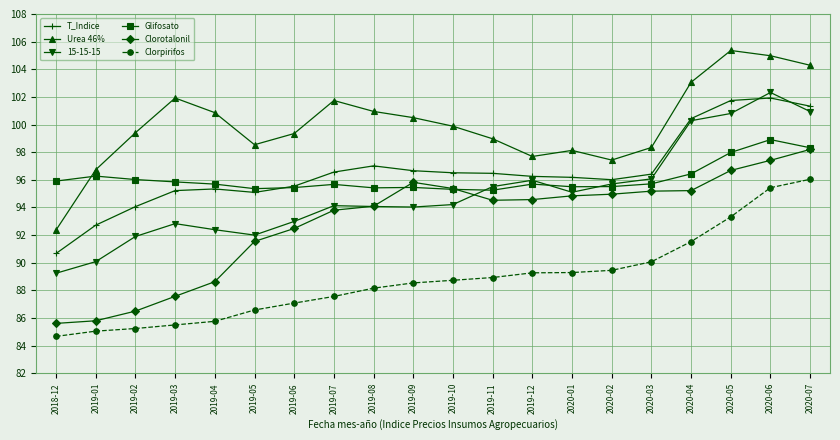

At which label does Clorpirifos reach its minimum?

2018-12